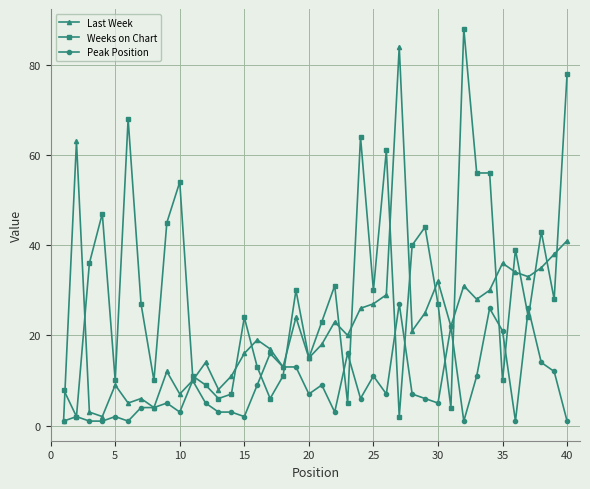

What is the value of the Weeks on Chart point at the 30th from the left?

27